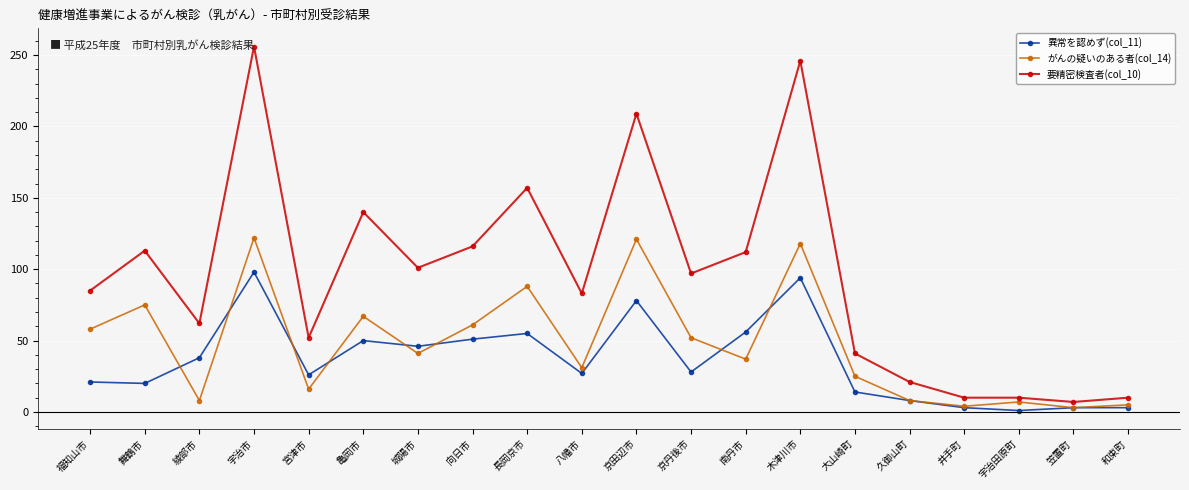

Does the chart have visible grid lines?

Yes